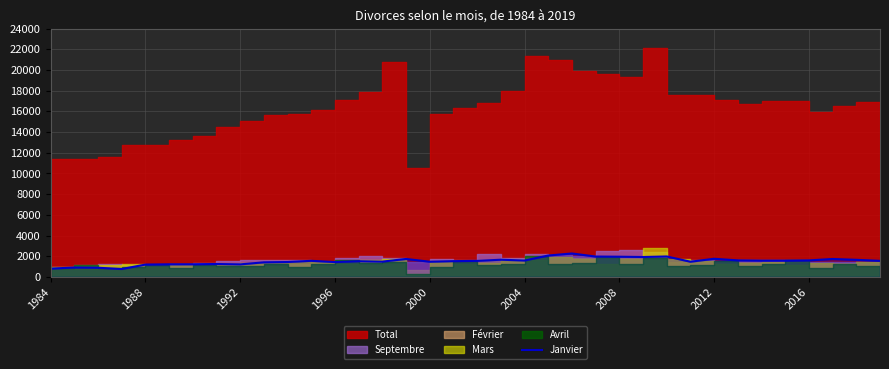

True or false: Janvier has a value of 789 at 2004.

False